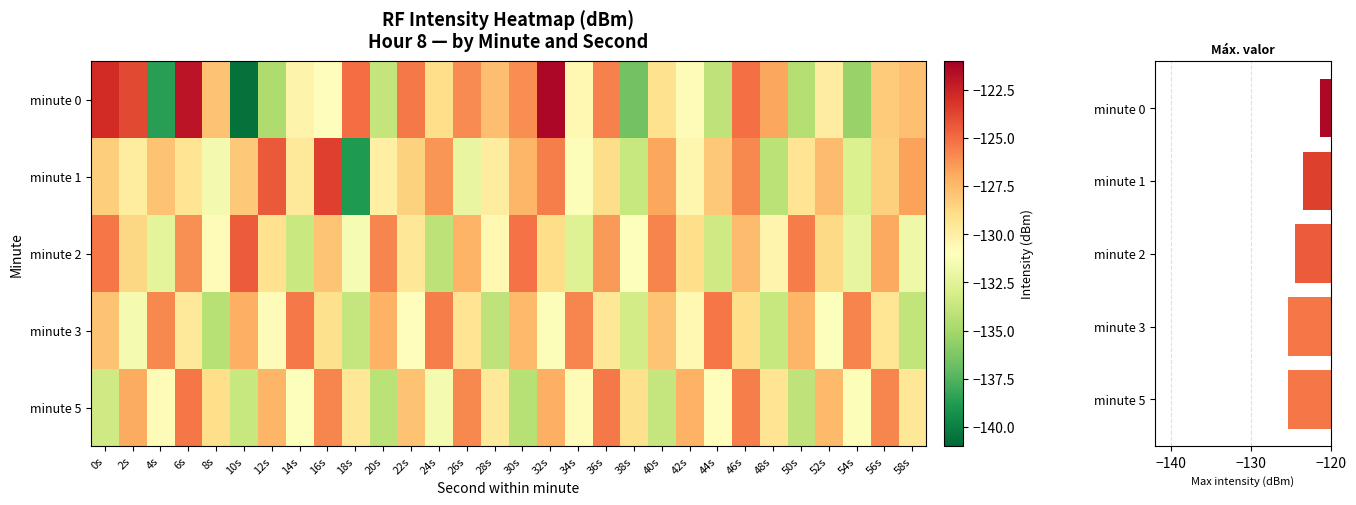

Where is 2 nearest to the value -129?

42s